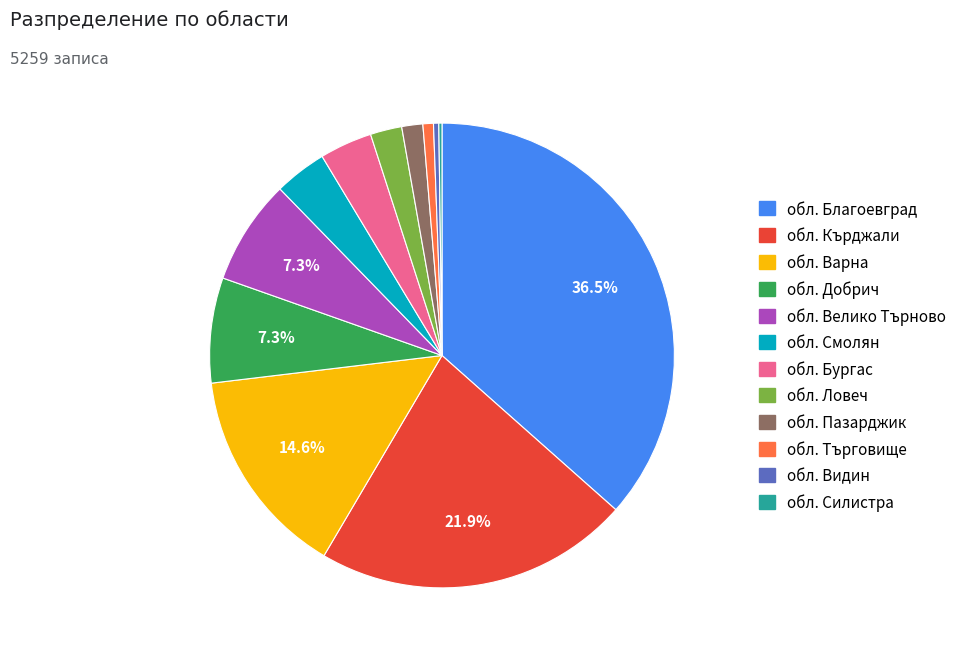

Combined, do обл. Смолян and обл. Кърджали account for over 50%?

No